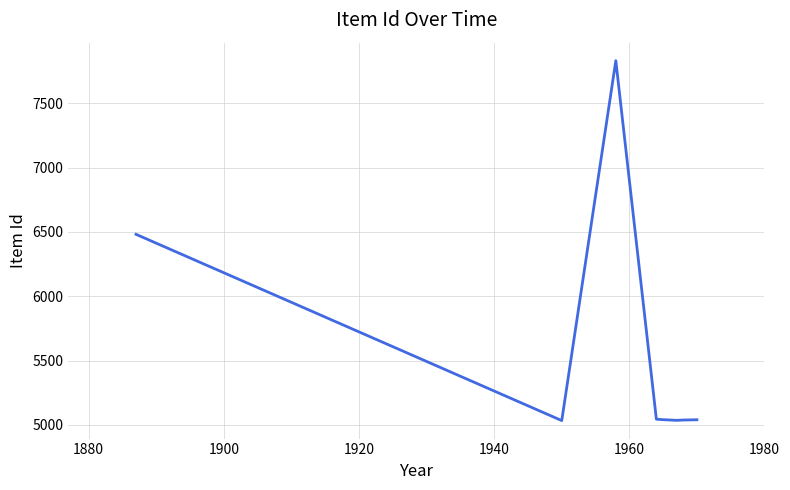

What is the minimum value shown in the chart?

5034.0